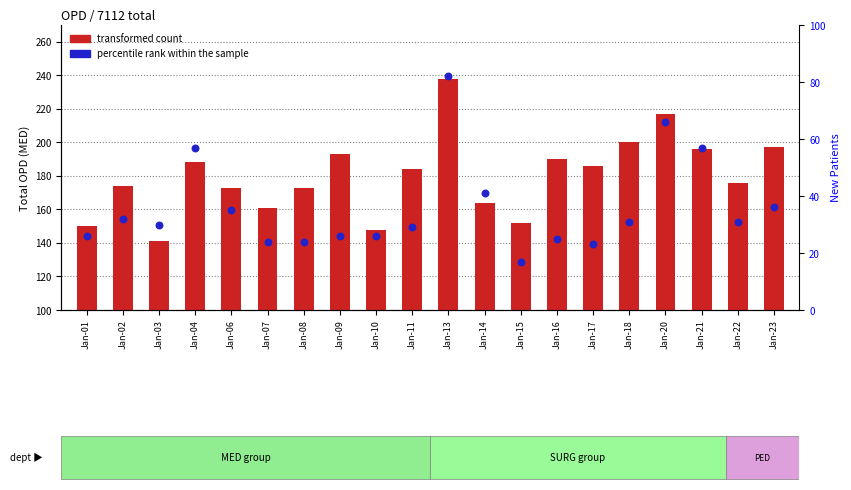

Which series reaches the maximum Y coordinate?

transformed count